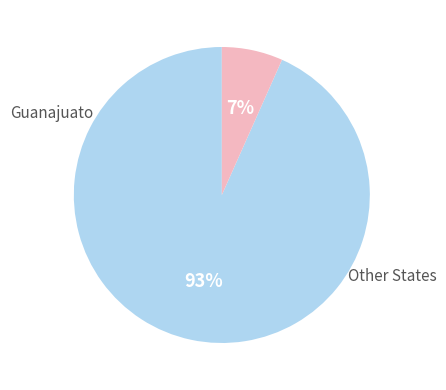

Does any single category account for the majority?

Yes